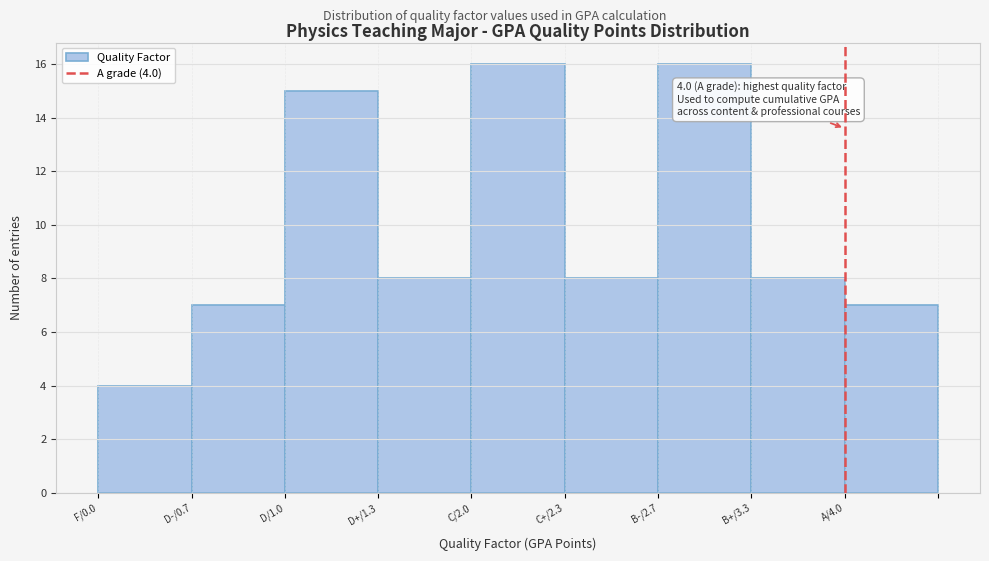

Reading right to left, transcribe all the data shown in this chart.

A/4.0=7	B+/3.3=8	B-/2.7=16	C+/2.3=8	C/2.0=16	D+/1.3=8	D/1.0=15	D-/0.7=7	F/0.0=4